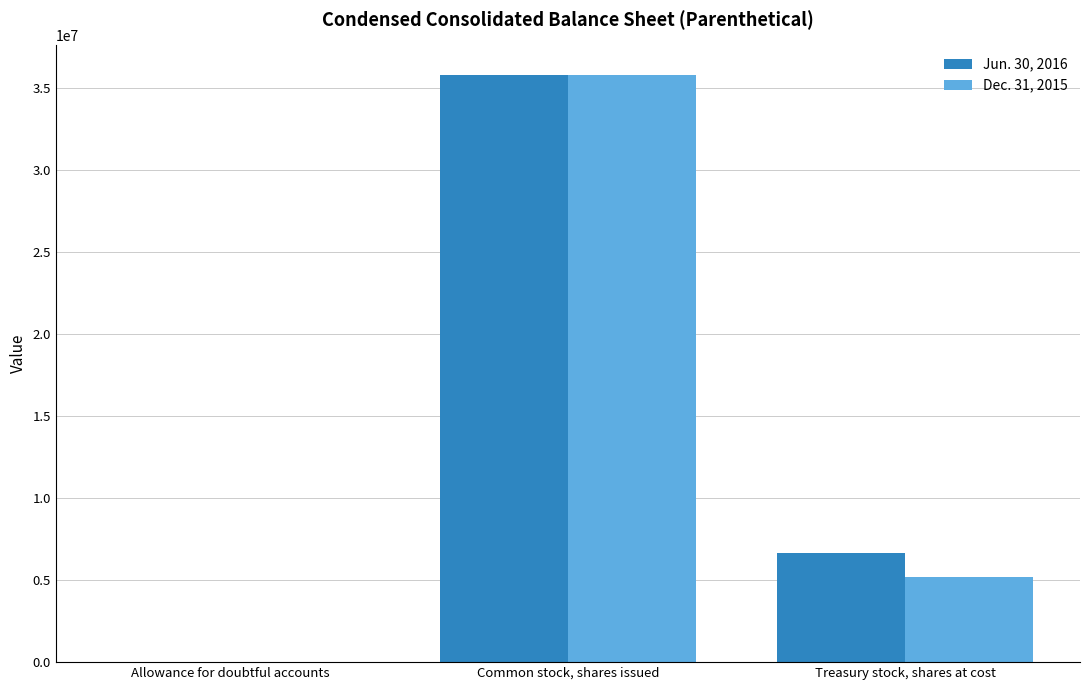

At which label does Dec. 31, 2015 first exceed 5206000?

Common stock, shares issued